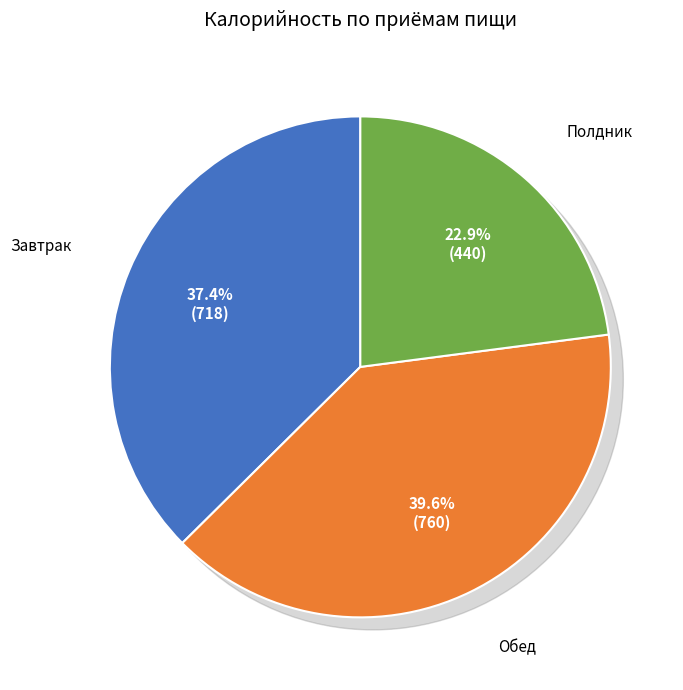

Which slice is the largest?

Обед